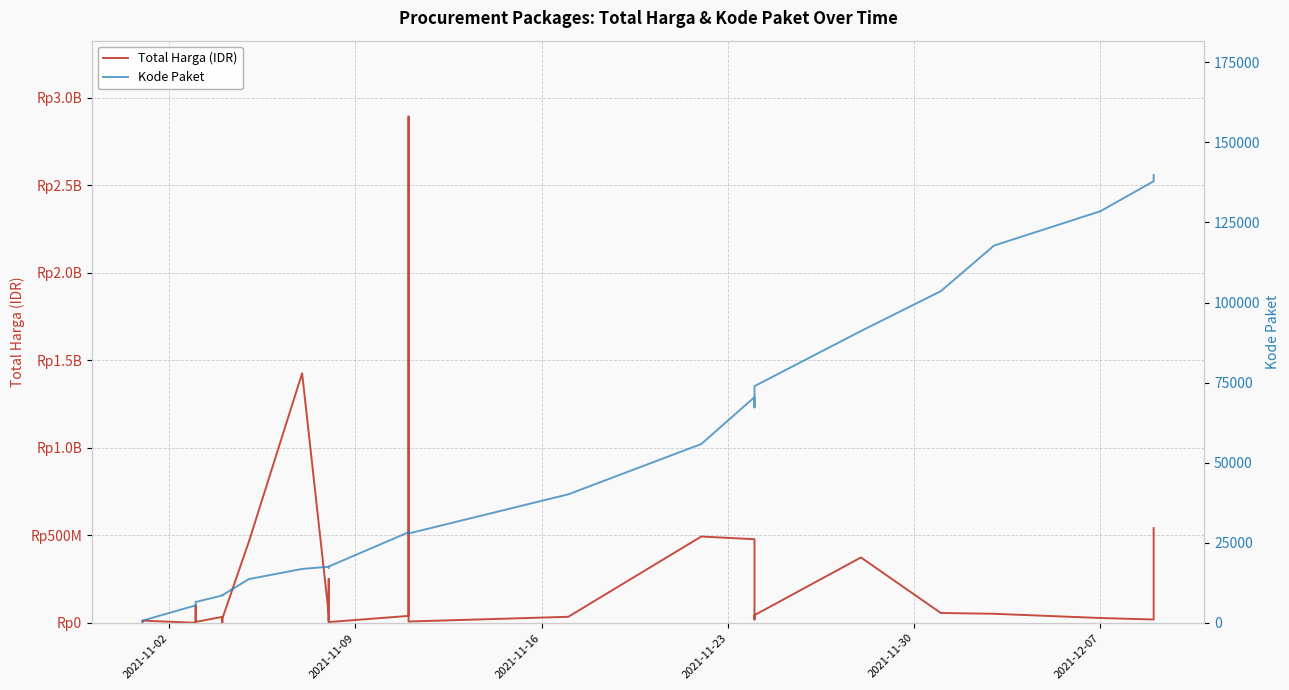

Rank the series by their average value, from lowest to highest.

Kode Paket, Total Harga (IDR)